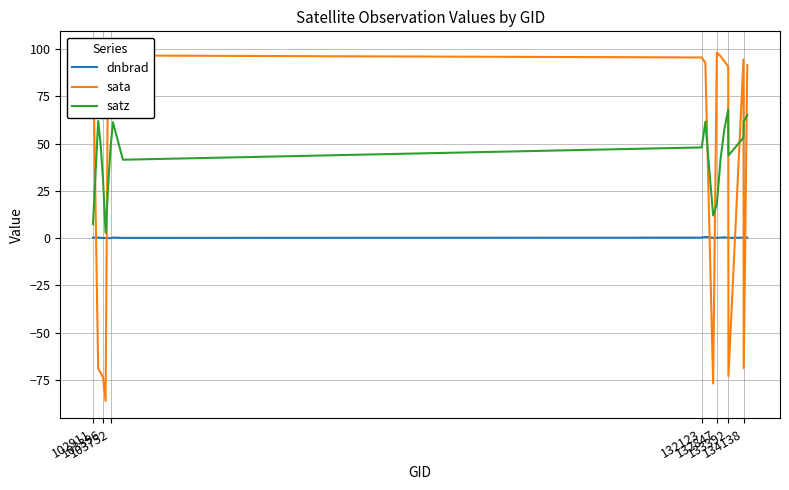

Which series ends up on top after the final intersection of dnbrad and sata?

sata